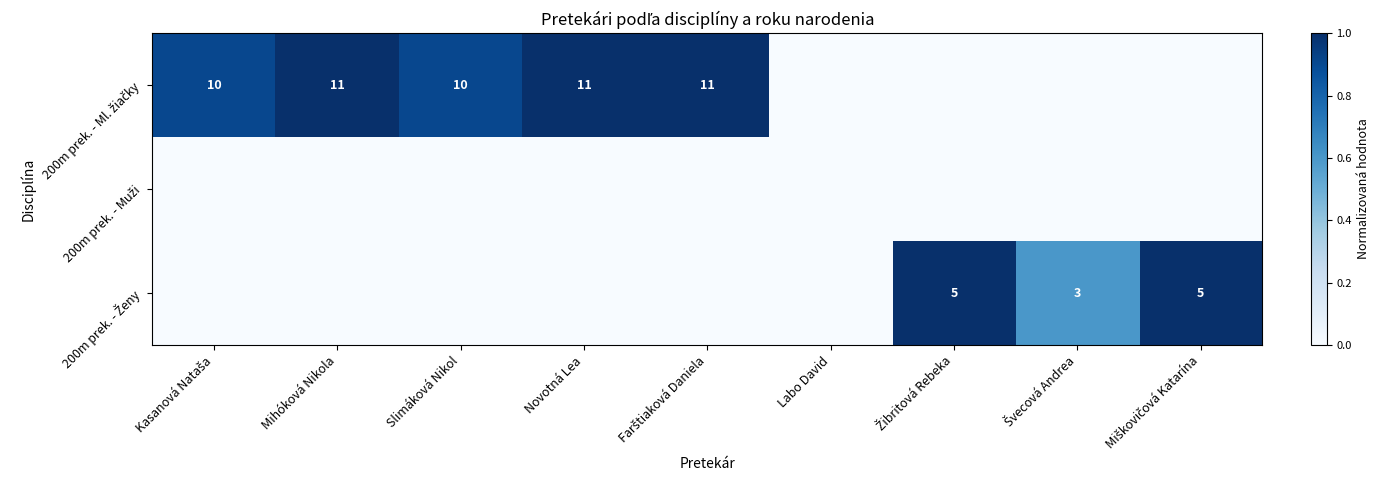

How many series are shown in this chart?

3